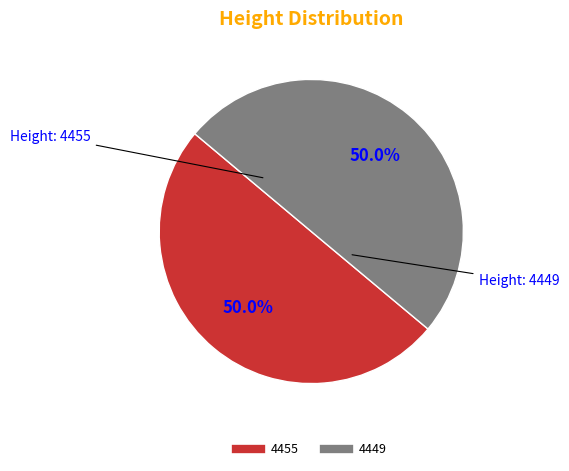

To the nearest percent, what percentage of the pie is 4455?

50%